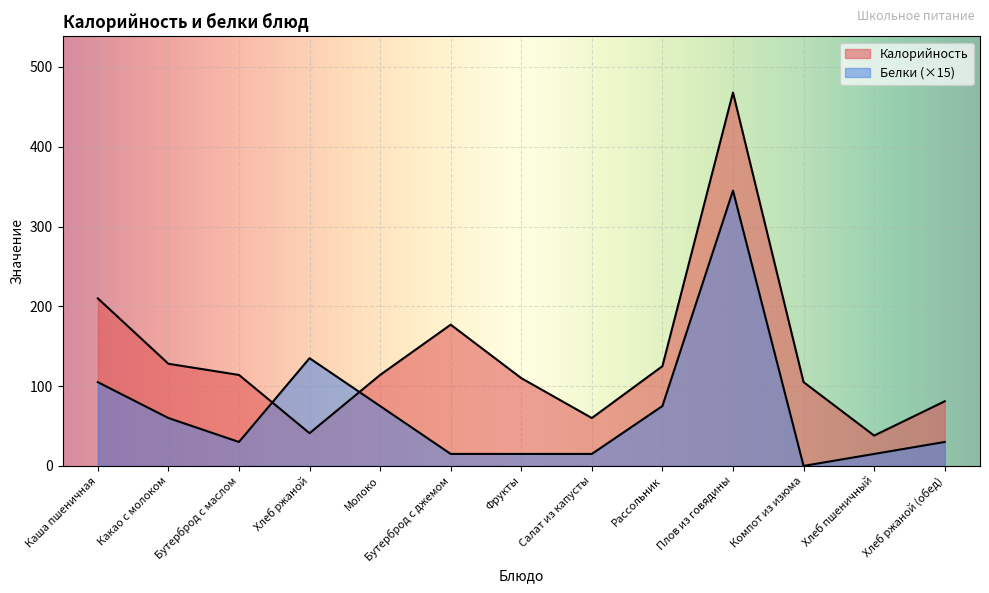

How many interior local peaks does the Белки series have?

2